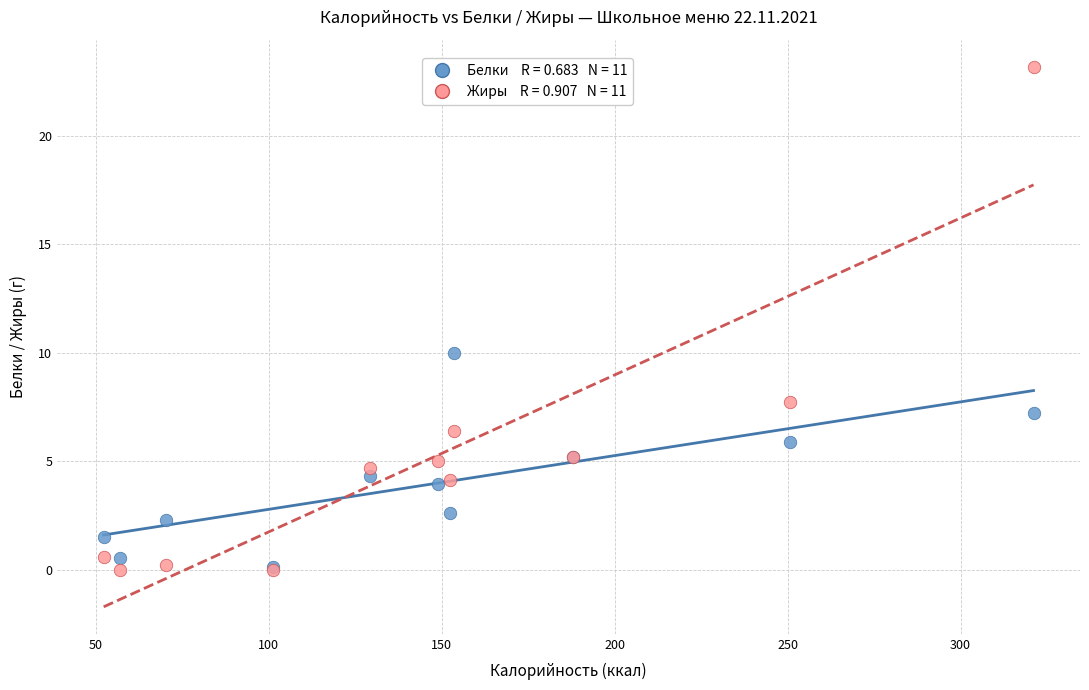

Across all series, what Y value is closest to 11?

10.0